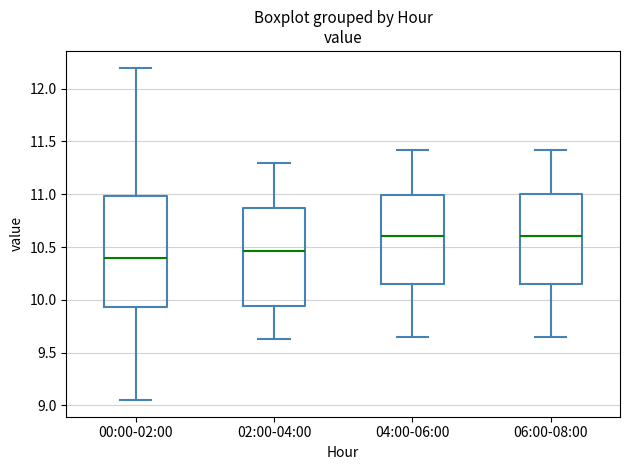

Reading left to right, transcribe this box plot: for each box, give where its median line is, the range the box spans, and where its two whiskers end, as read against the y-axis. The values are not printed on the chart, so give them approximately, as read against the axis.

00:00-02:00: median 10.40, box 9.95 to 11.00, whiskers 9.05 to 12.20
02:00-04:00: median 10.45, box 9.95 to 10.85, whiskers 9.65 to 11.30
04:00-06:00: median 10.60, box 10.15 to 11.00, whiskers 9.65 to 11.40
06:00-08:00: median 10.60, box 10.15 to 11.00, whiskers 9.65 to 11.40